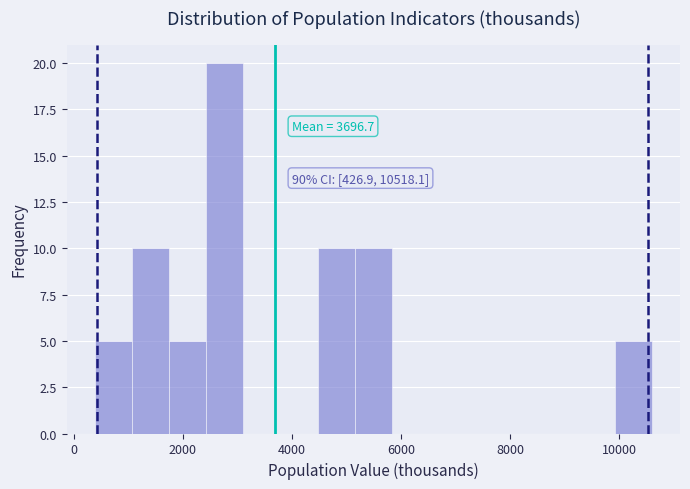

Read against the x-axis, roughly where is the centre of the tallest bar?

2800